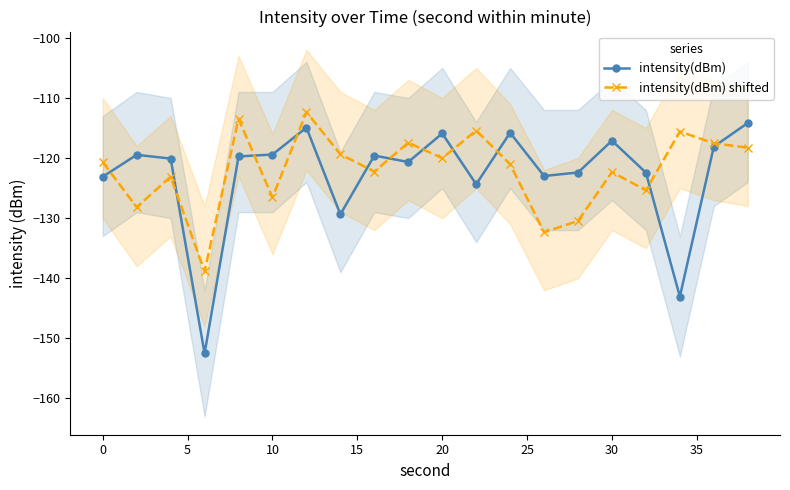

True or false: intensity(dBm) has a value of -78.9 at 10.

False